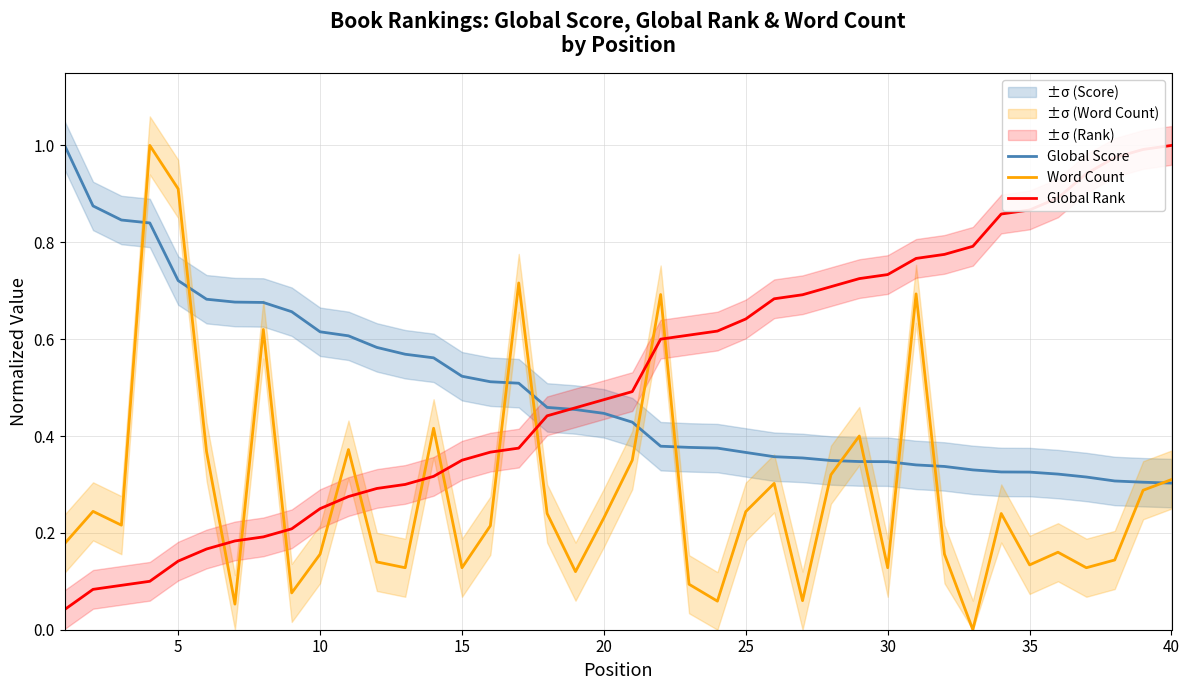

Does the chart display data point markers on the line(s)?

No